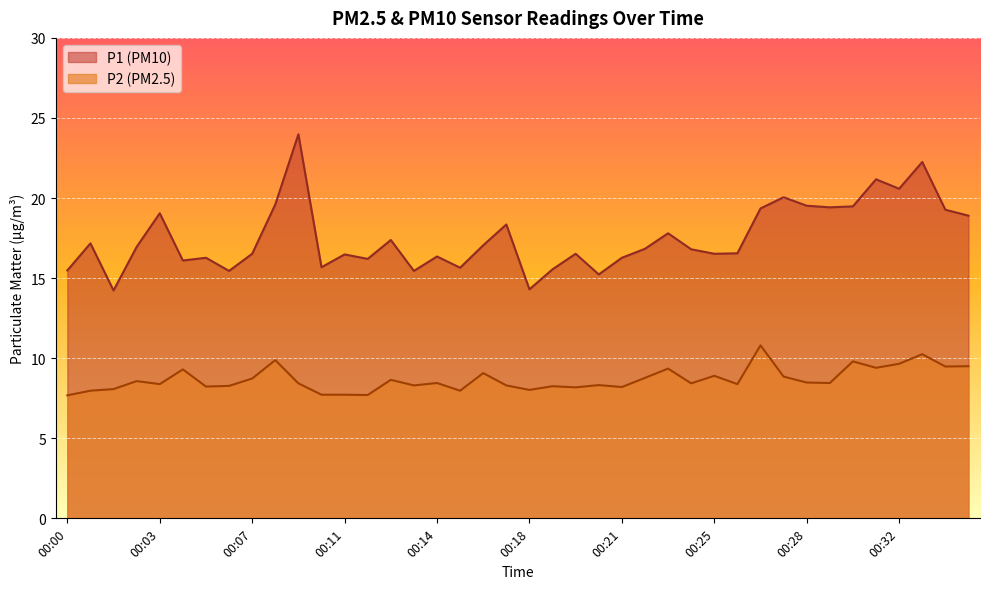

List the series in order of their overall mean, lowest first.

P2 (PM2.5), P1 (PM10)